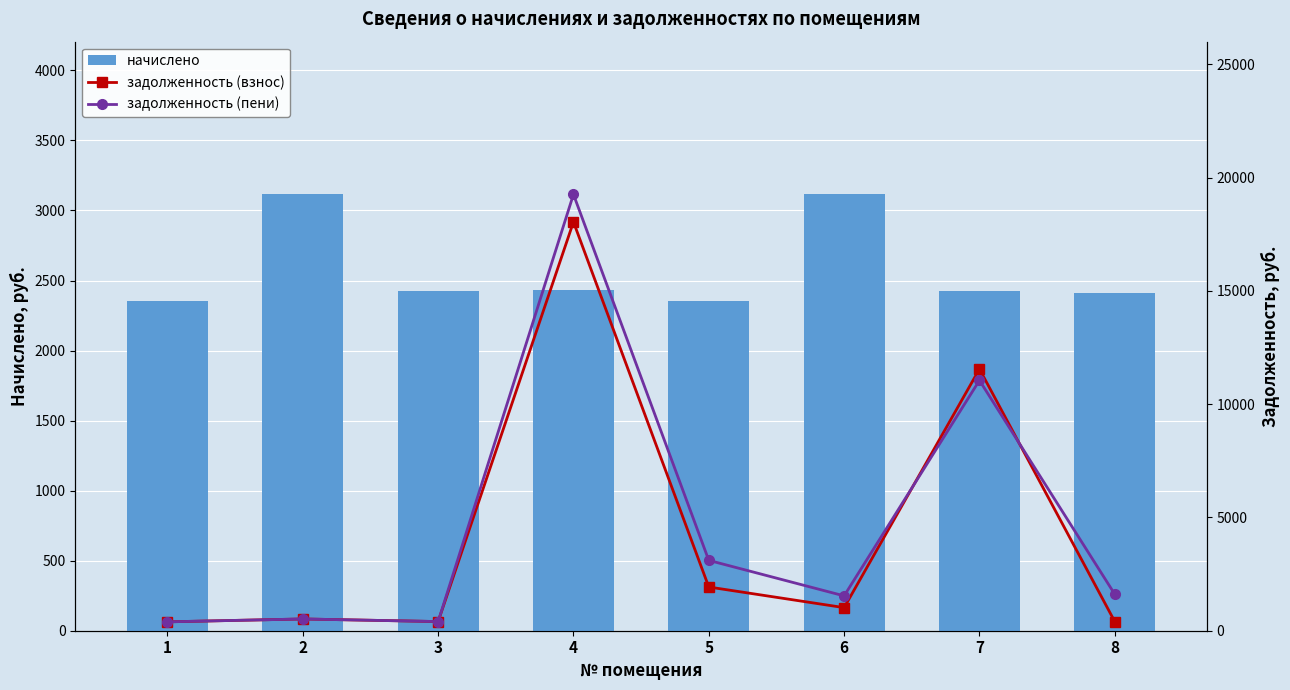

What is the sum of the начислено values at 3 and 6?

5540.4